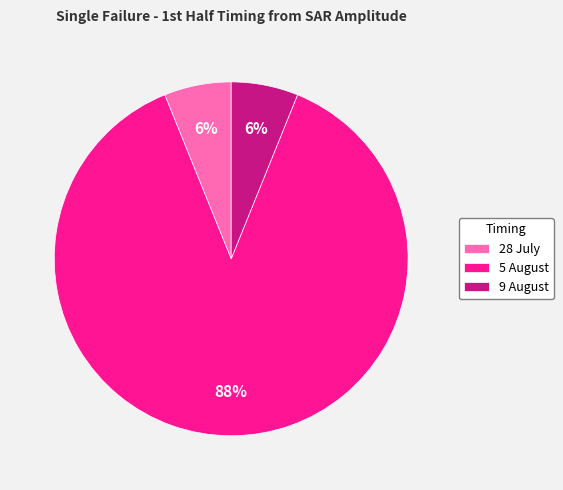

To the nearest percent, what portion does 28 July represent?

6%